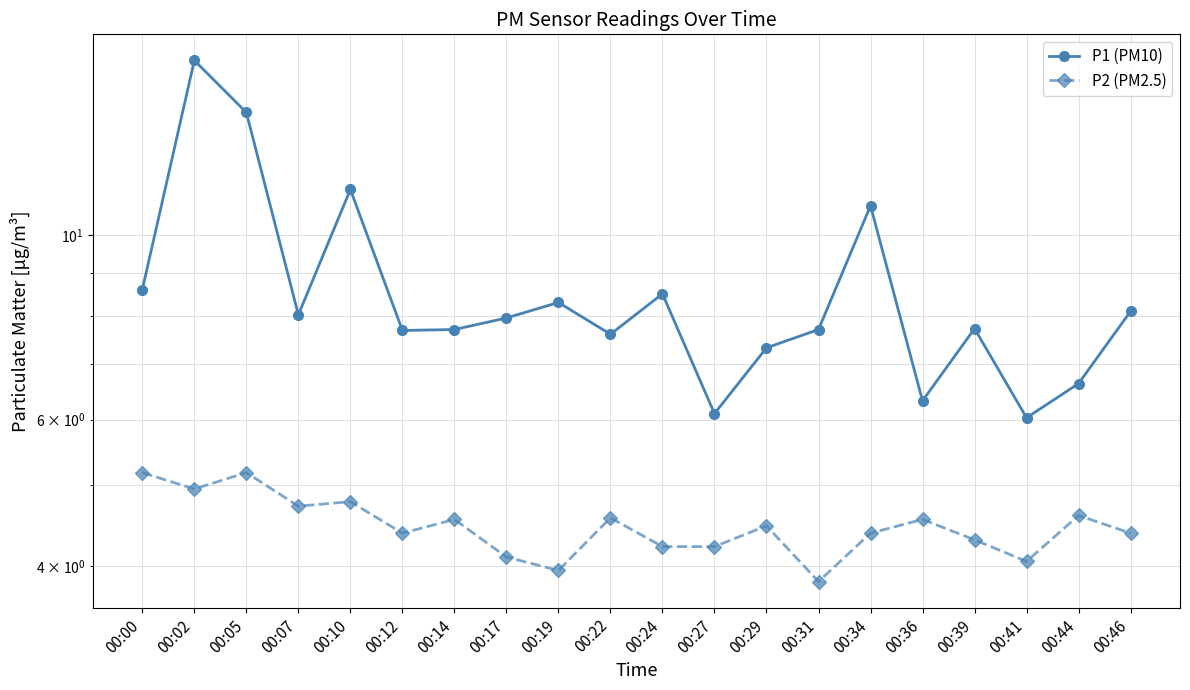

True or false: P1 (PM10) and P2 (PM2.5) intersect in this chart.

False